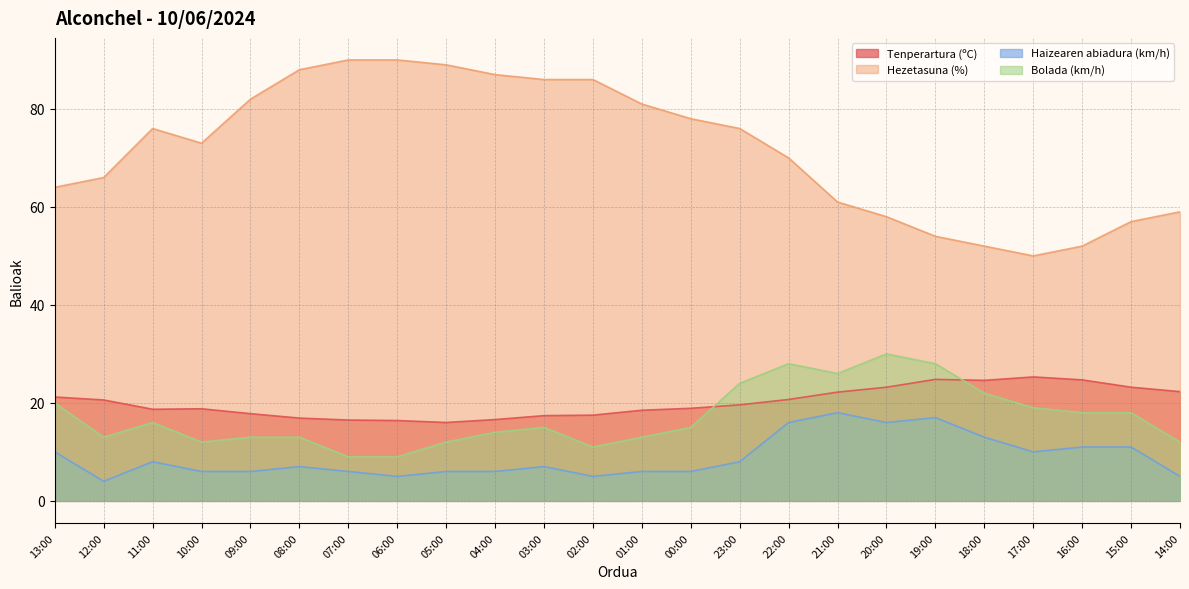

At which category does Hezetasuna (%) reach its first local peak?

11:00